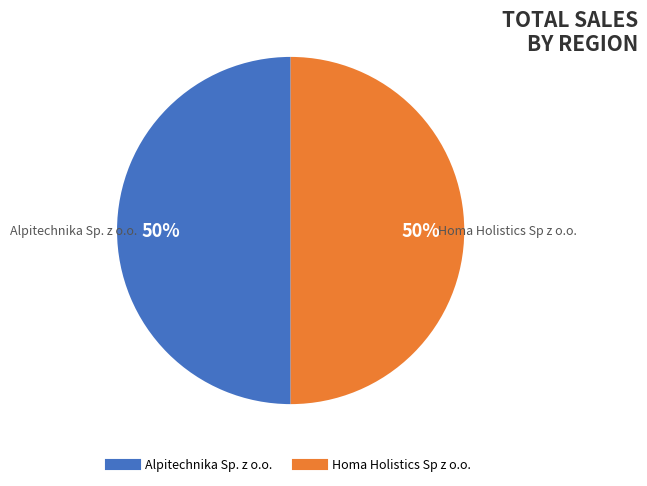

Is it true that Alpitechnika Sp. z o.o. is 59% of the pie?

False